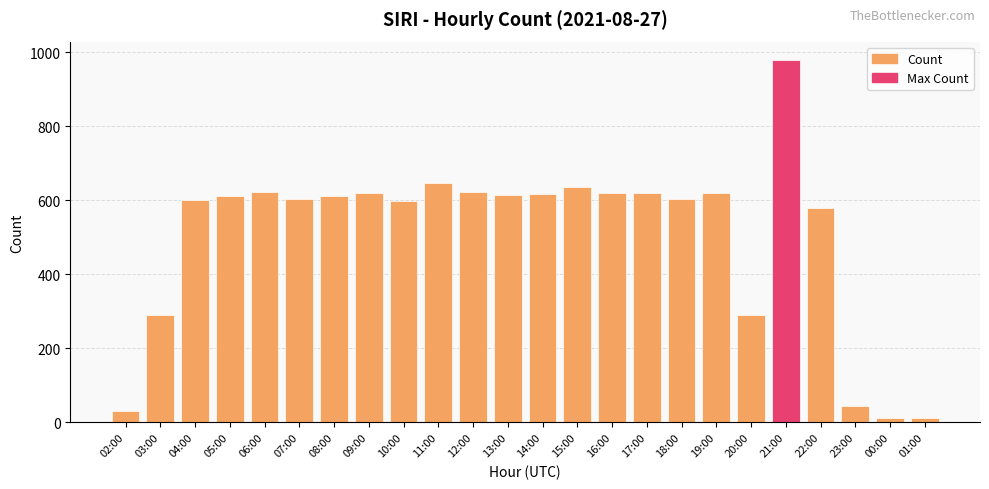

Read the value at 08:00, to the nearest 100.

600